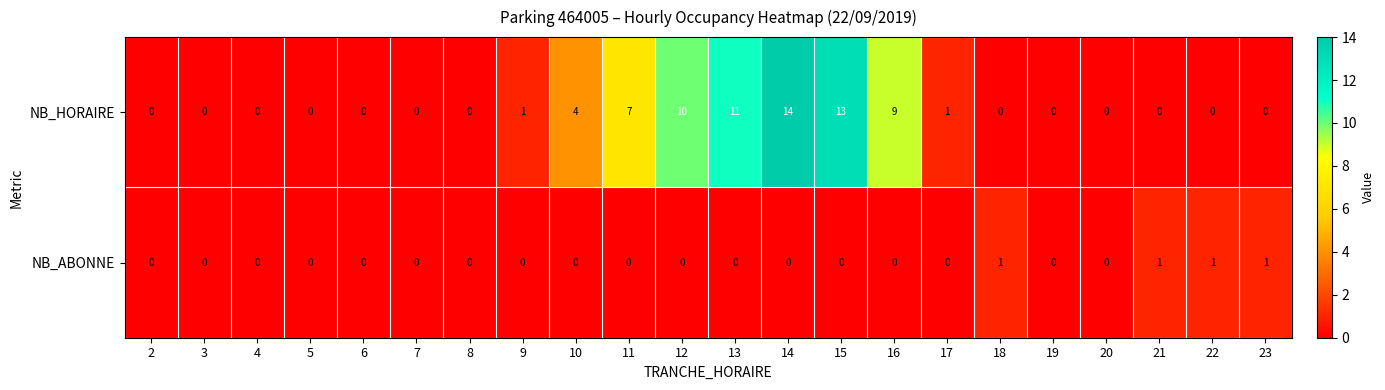

What is the maximum value shown in the chart?

14